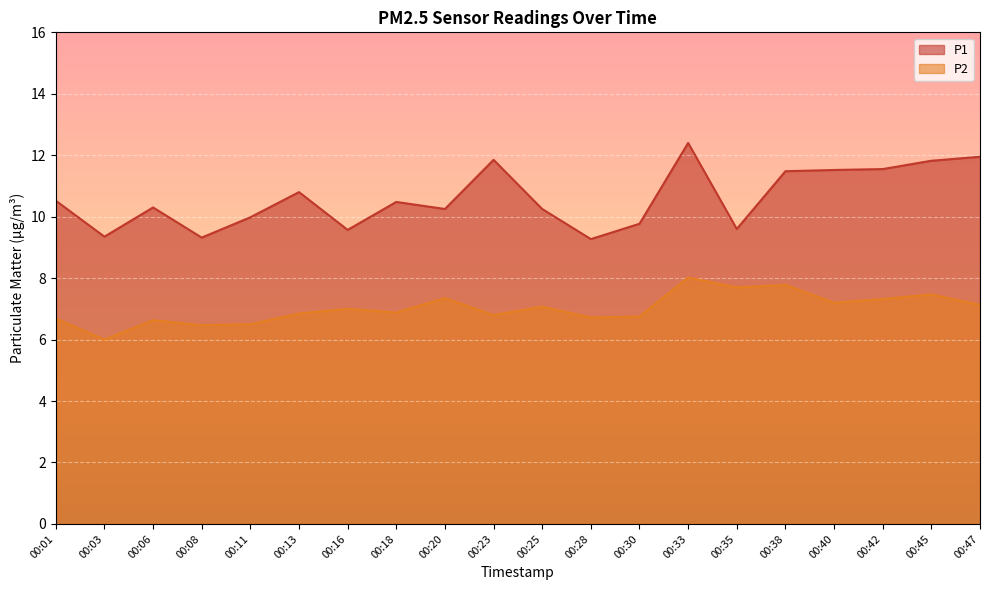

At which category is the sum across all series the highest?

00:33